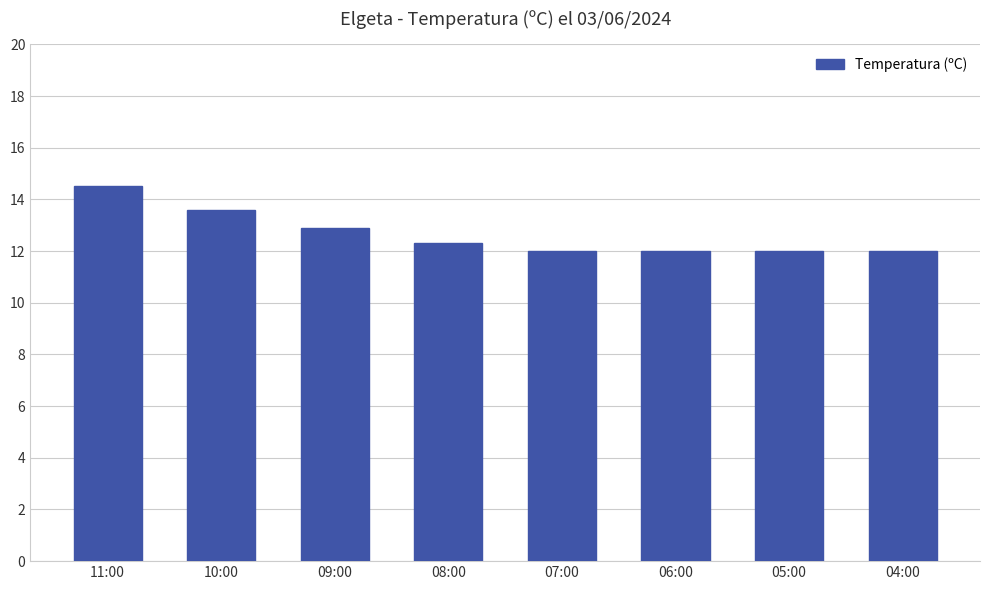

What is the change in value from 10:00 to 09:00?

-0.7